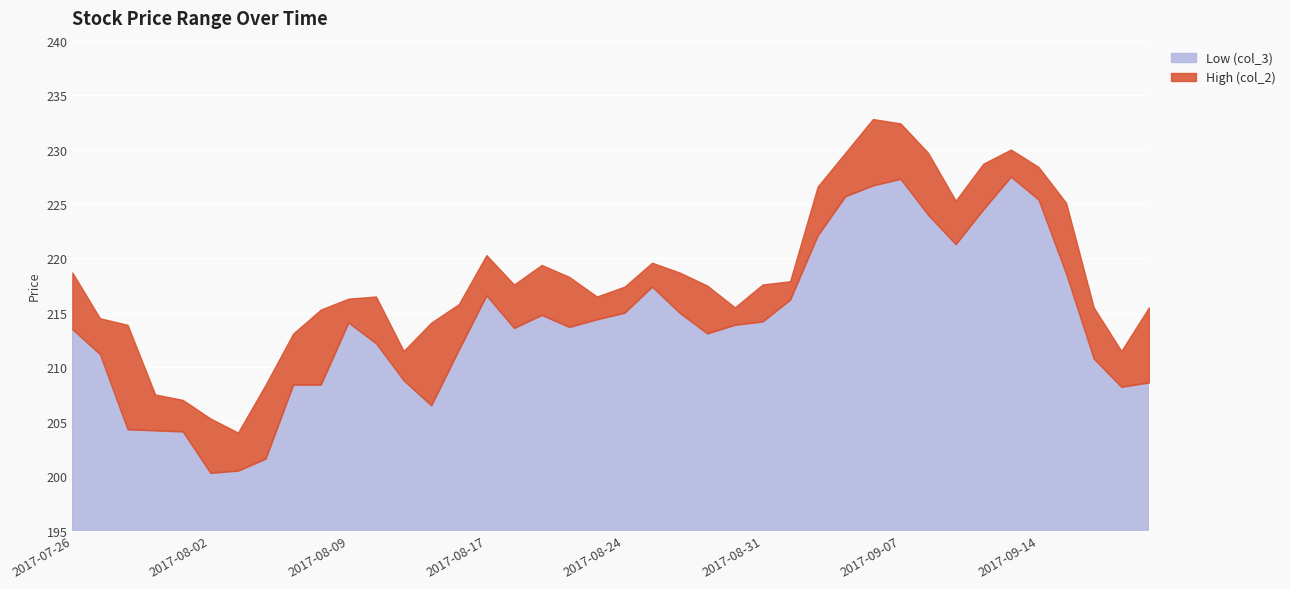

How many series are shown in this chart?

2